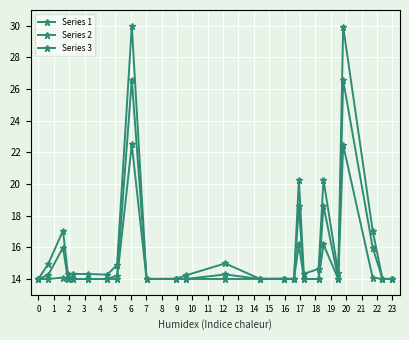

What is the value of the Series 3 point at the 16th from the left?

14.0